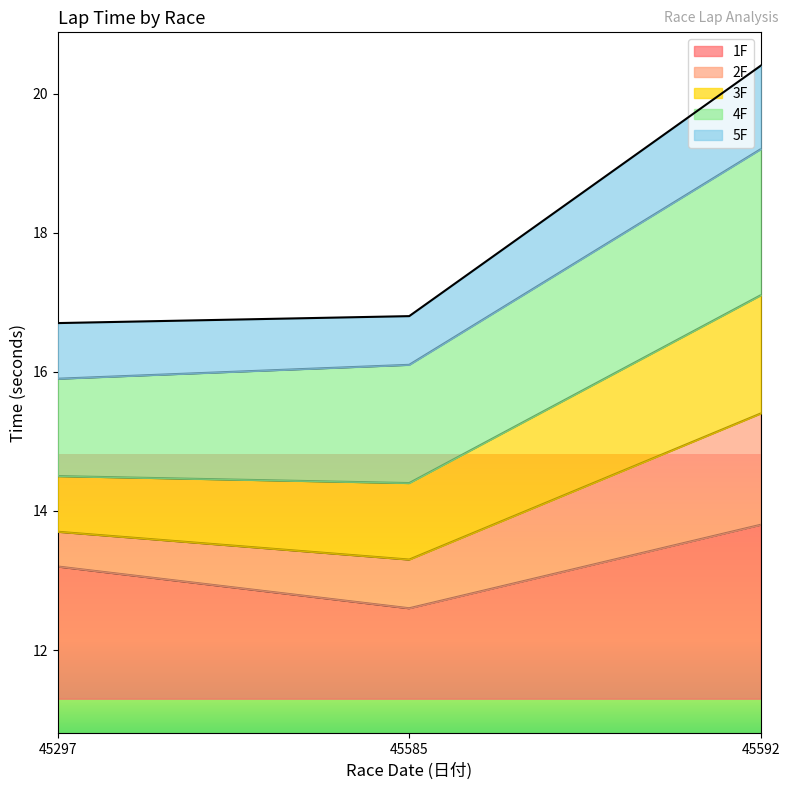

List the labels in order of 1F value, largest first.

45592, 45297, 45585